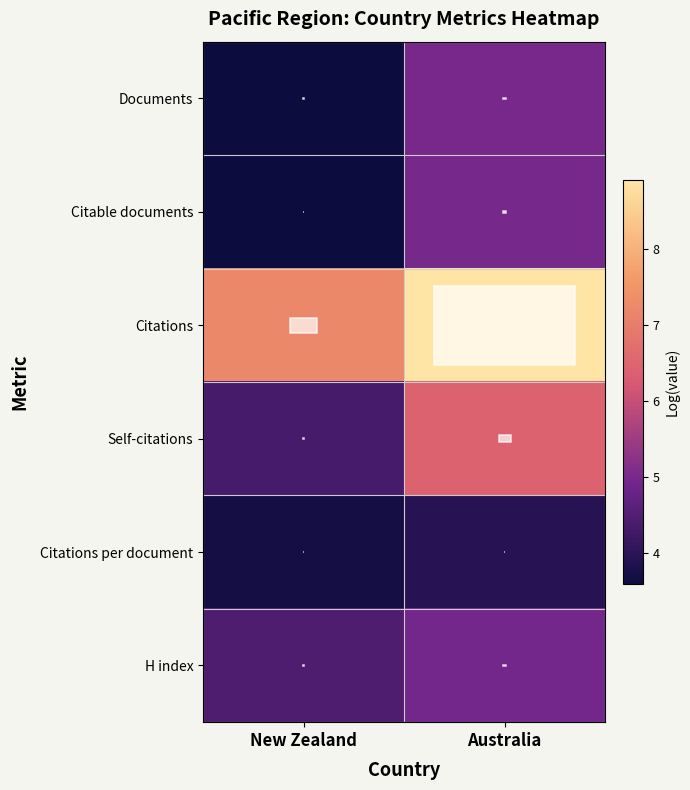

Which series has the largest range (max minus min)?

Self-citations